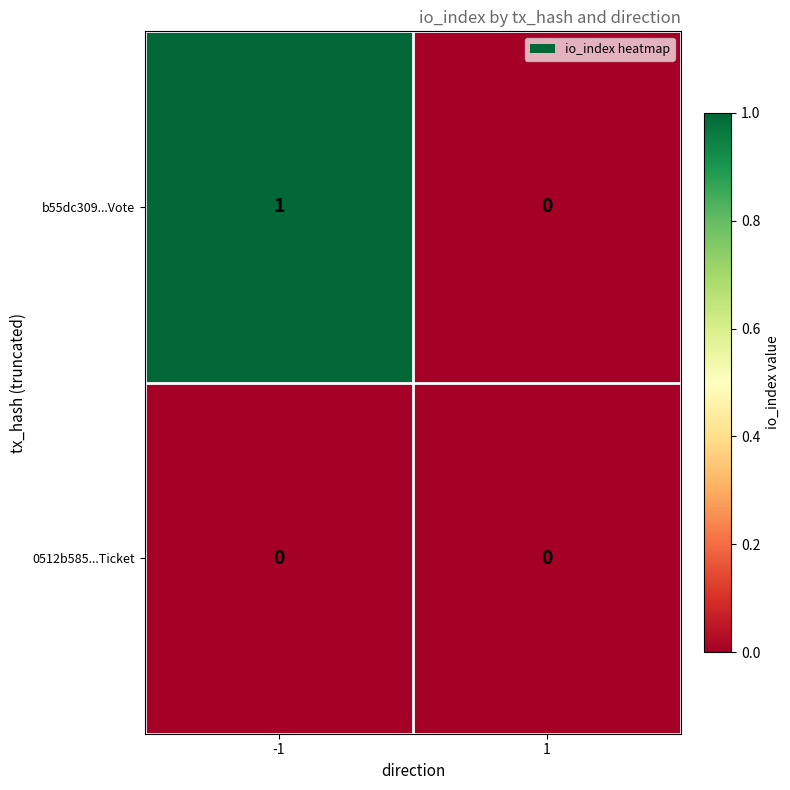

Reading left to right, what are all the values shown in this chart?

b55dc309...Vote: 1	0
0512b585...Ticket: 0	0